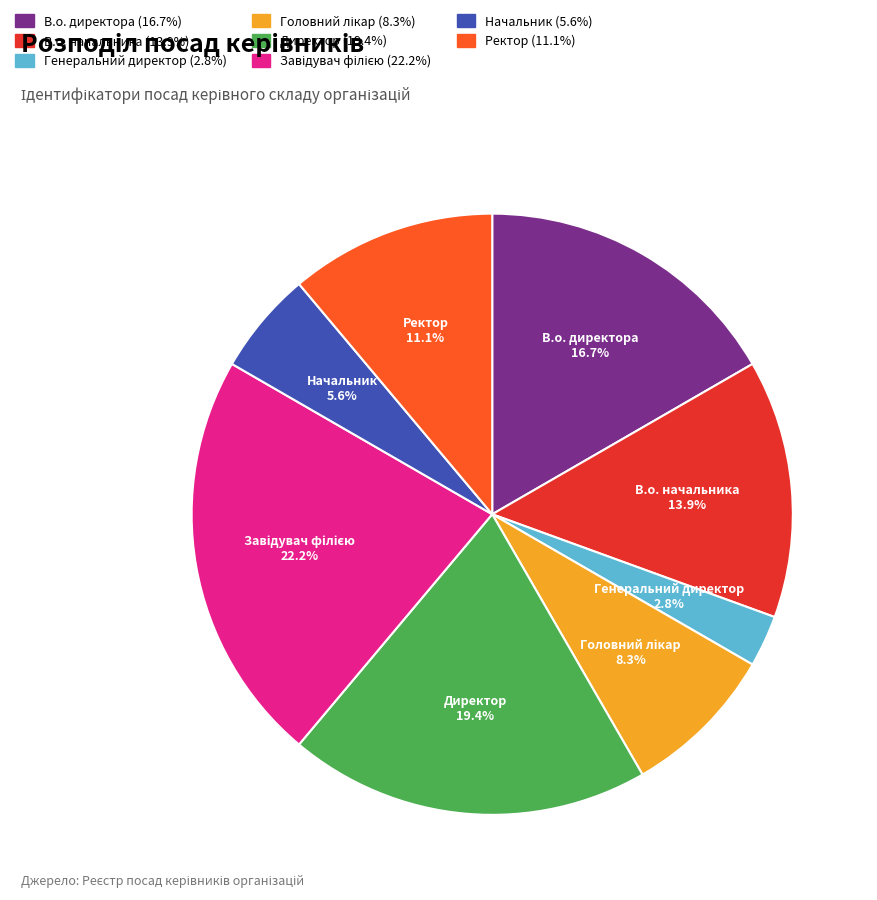

Between Генеральний директор and В.о. директора, which is larger?

В.о. директора